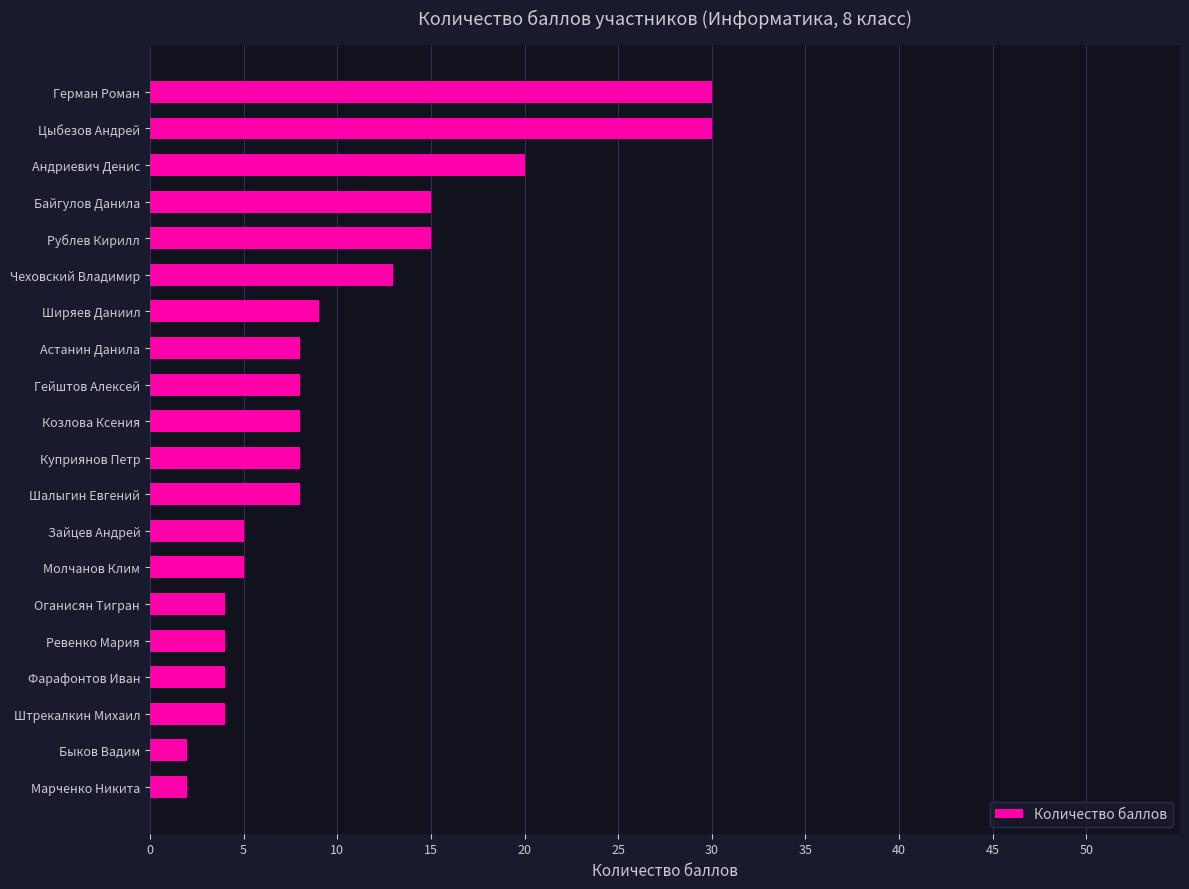

Which has a higher value, Гейштов Алексей or Ревенко Мария?

Гейштов Алексей